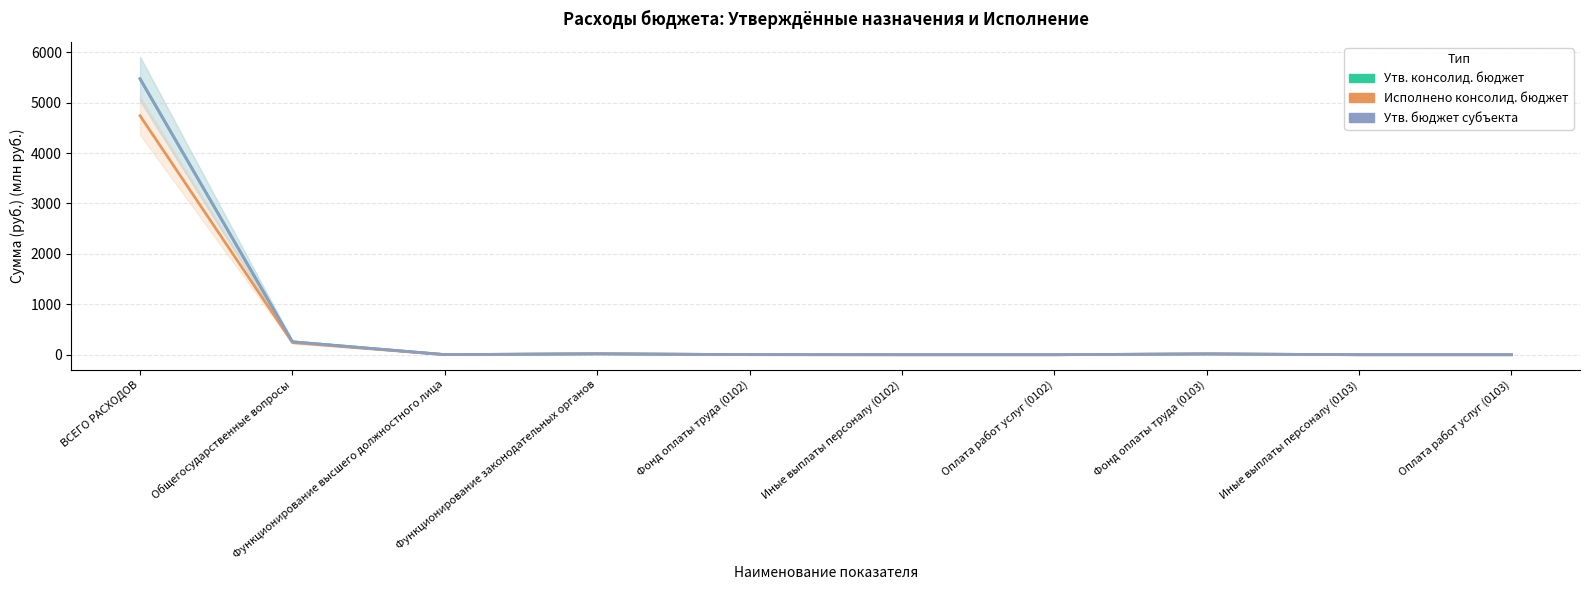

True or false: Утв. консолид. бюджет and Утв. бюджет субъекта intersect in this chart.

False